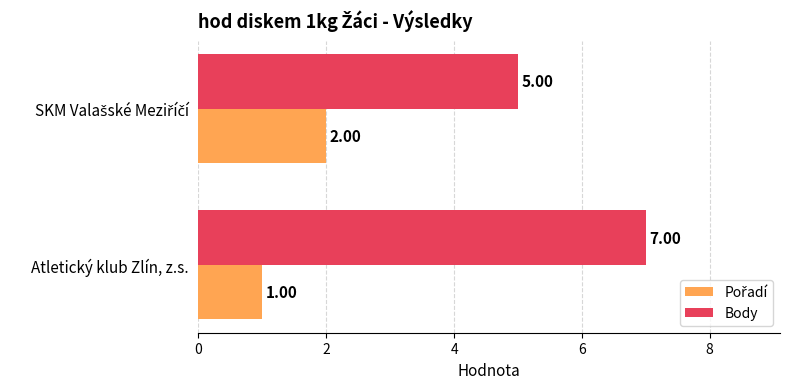

What is the average value of the Body series?

6